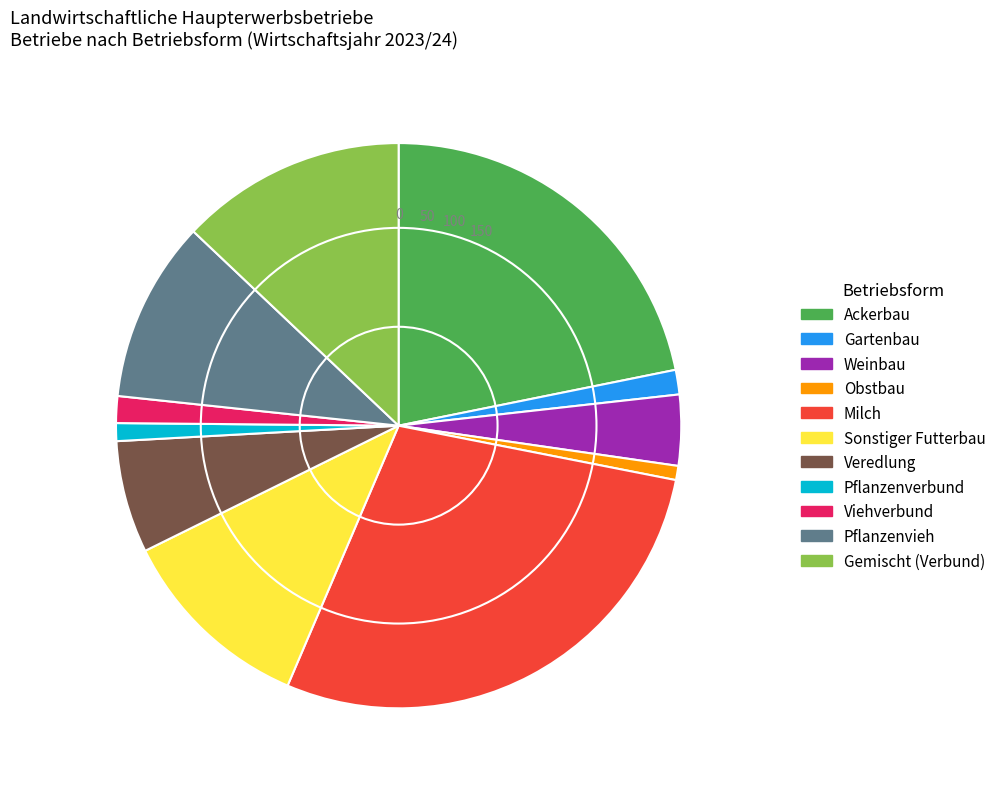

True or false: Pflanzenverbund accounts for 11% of the total.

False